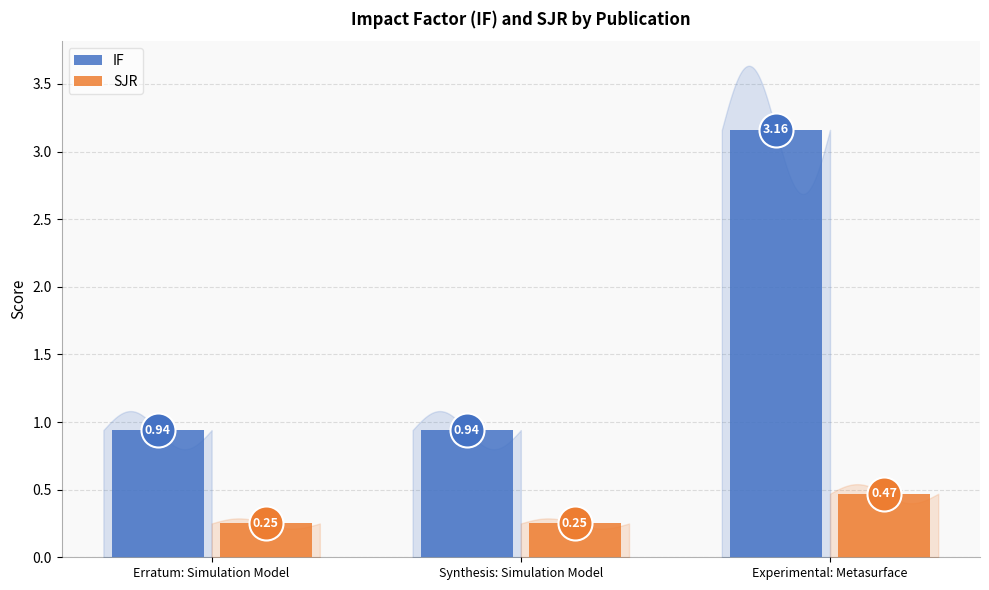

At which category is the sum across all series the highest?

Experimental: Metasurface